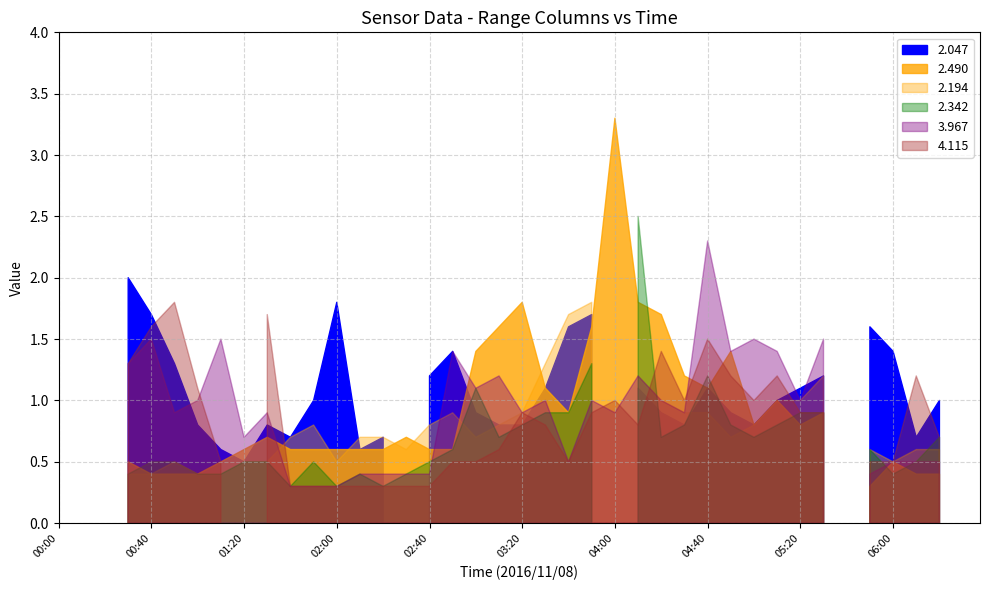

The 3.967 series shows 288.4 at 00:00. True or false?

False